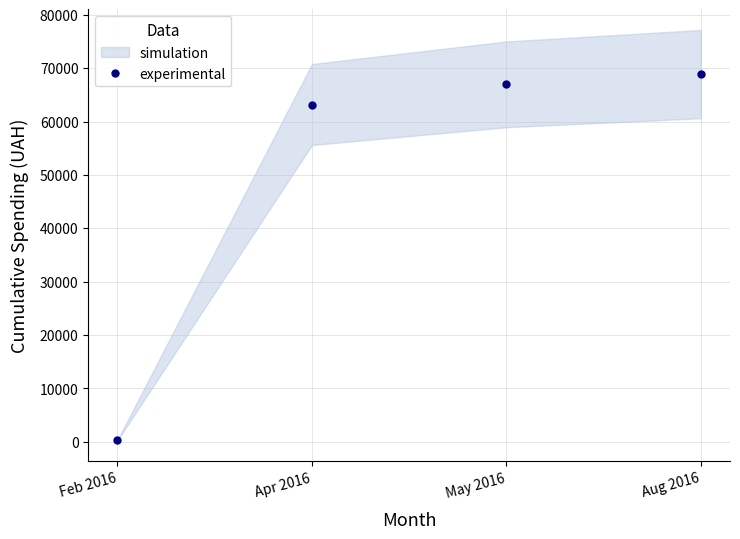

Is it true that the value at Aug 2016 is 19551.4?

False